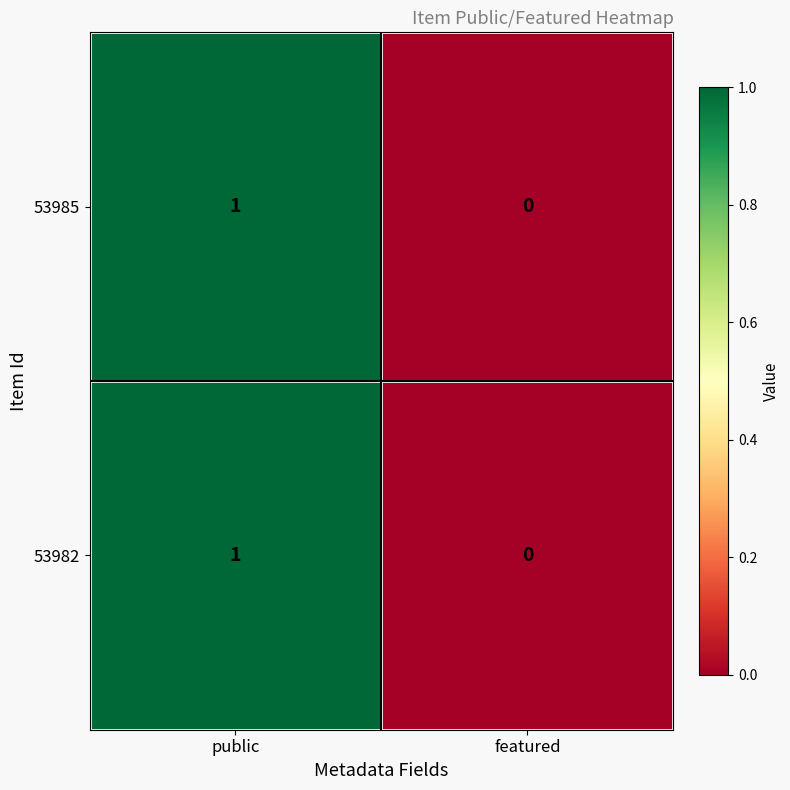

Count the number of data series in this chart.

2